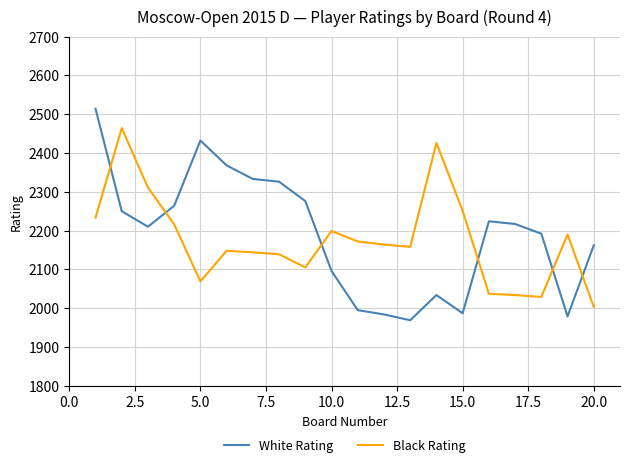

What is the smallest value displayed?

1969